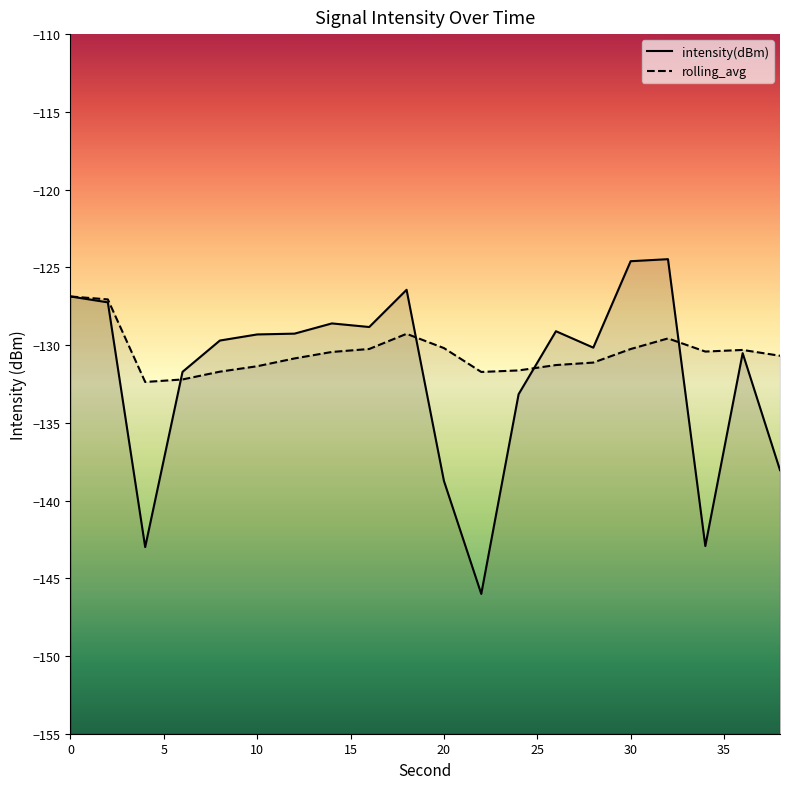

What is the minimum value for intensity(dBm)?

-146.0